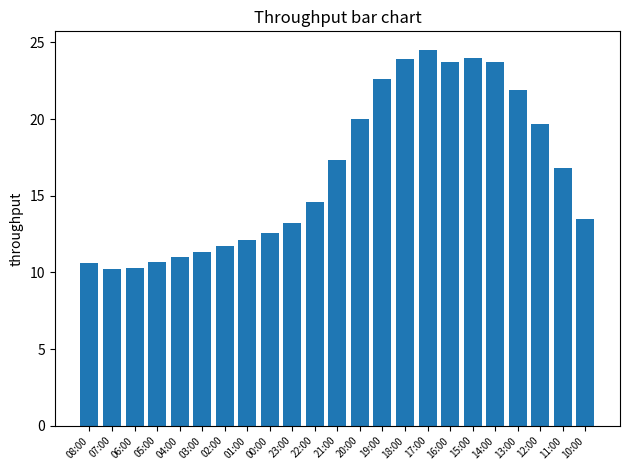

Count the number of categories in the chart.

23